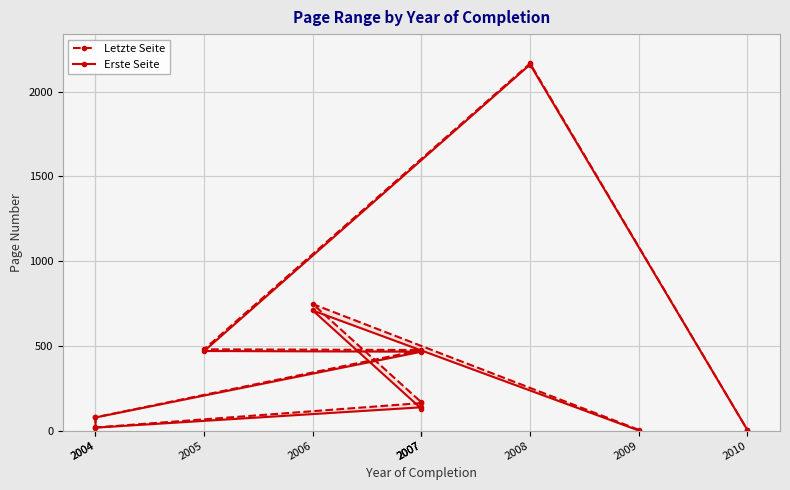

How many distinct data groups are displayed?

2